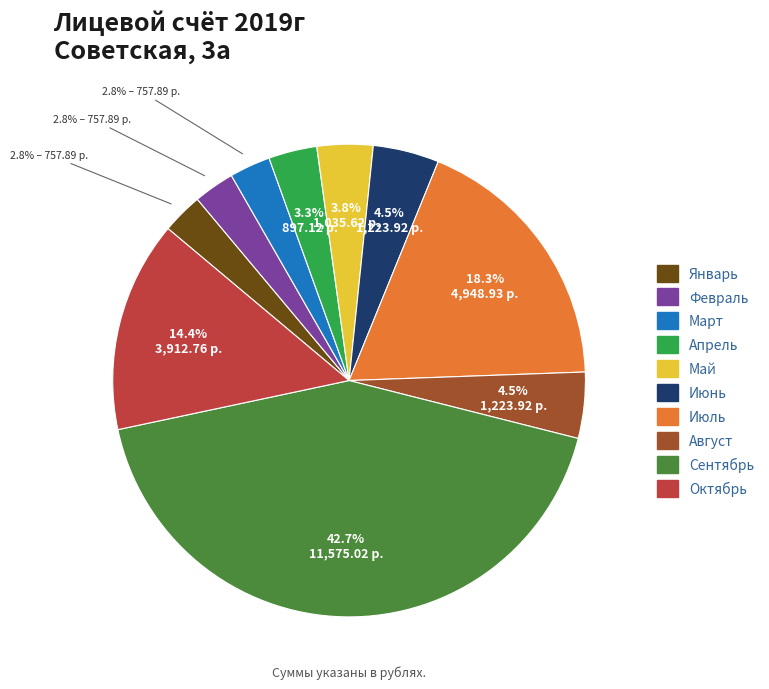

What is the largest slice in the pie chart?

Сентябрь